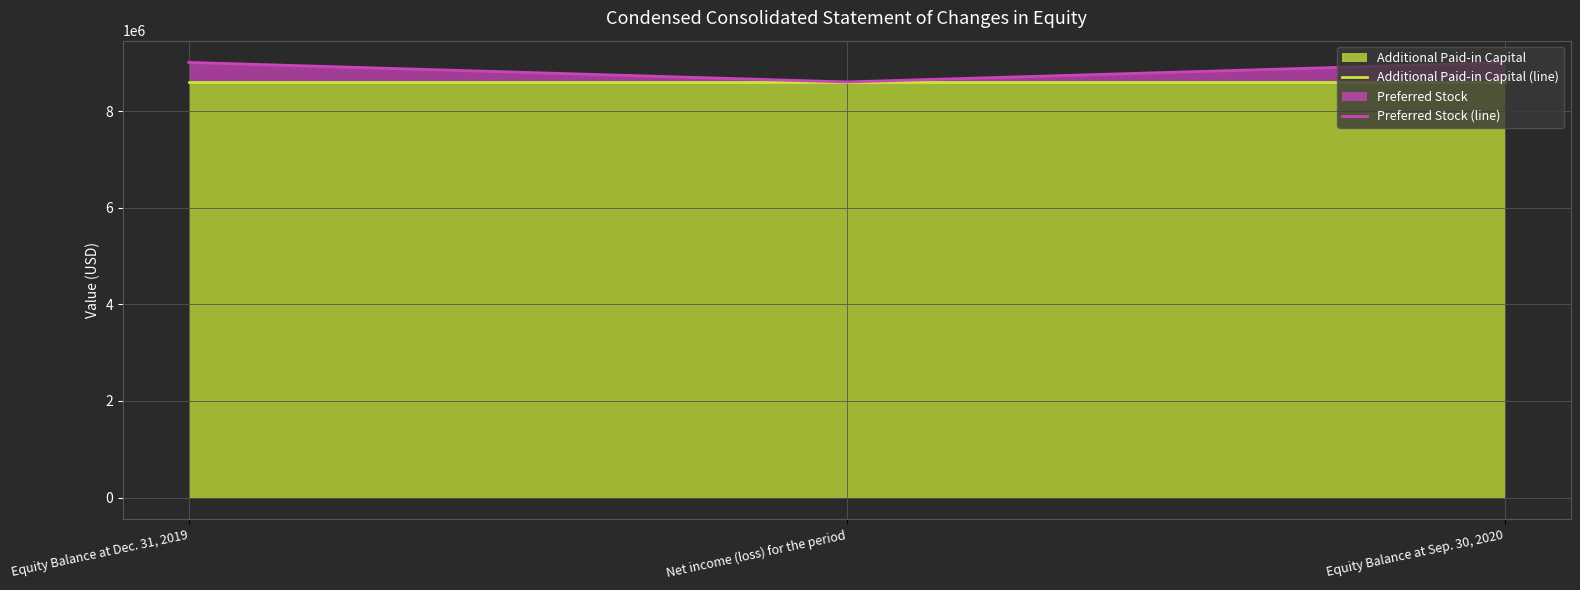

The value of Preferred Stock (line) at Equity Balance at Dec. 31, 2019 is 2702527. True or false?

False